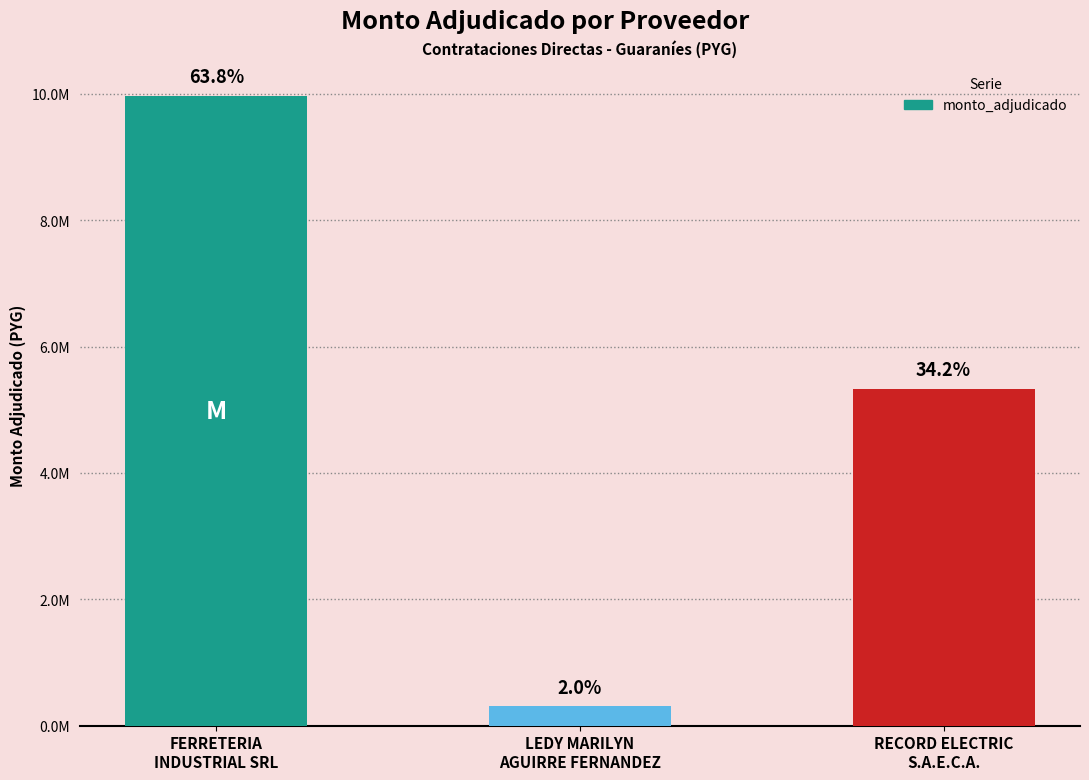

Rank the categories by value from highest to lowest.

FERRETERIA
INDUSTRIAL SRL, RECORD ELECTRIC
S.A.E.C.A., LEDY MARILYN
AGUIRRE FERNANDEZ